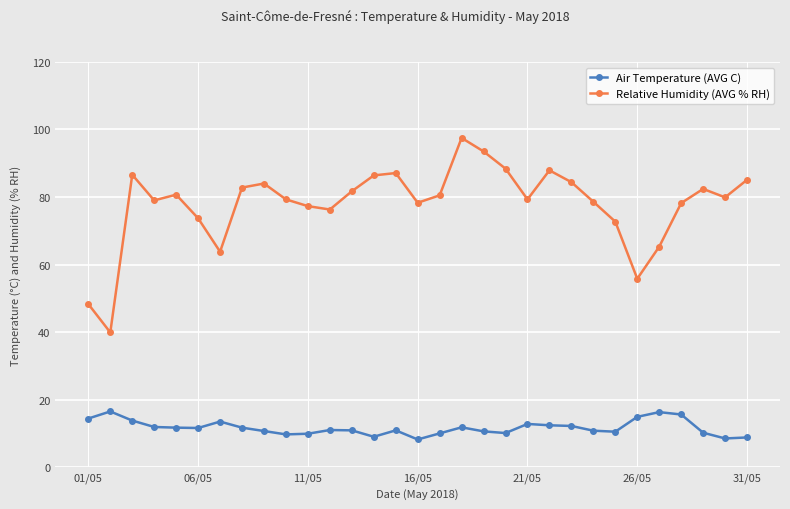

Which series has the largest total across all categories?

Relative Humidity (AVG % RH)